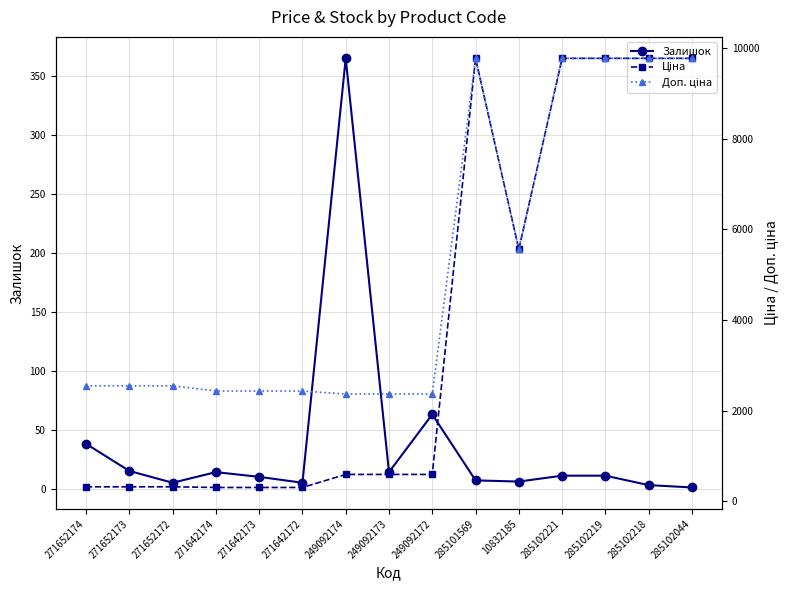

True or false: Доп. ціна and Залишок cross at least once.

False